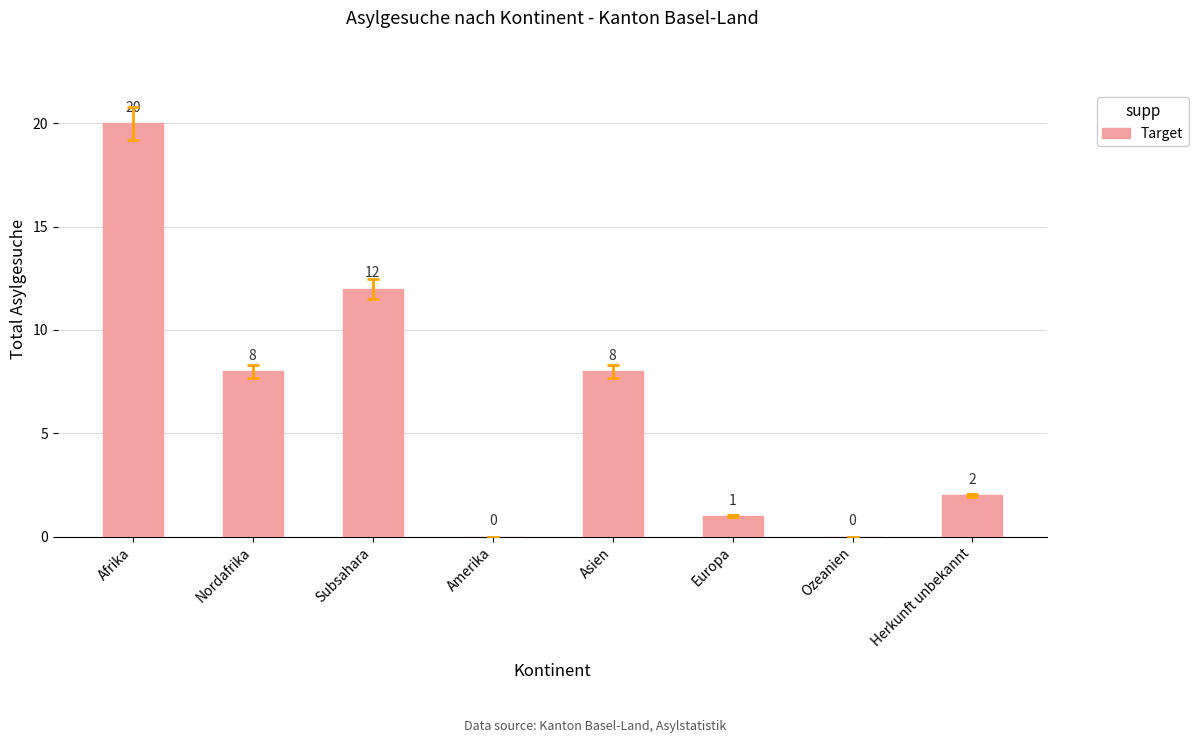

What is the difference between the values at Afrika and Amerika?

20